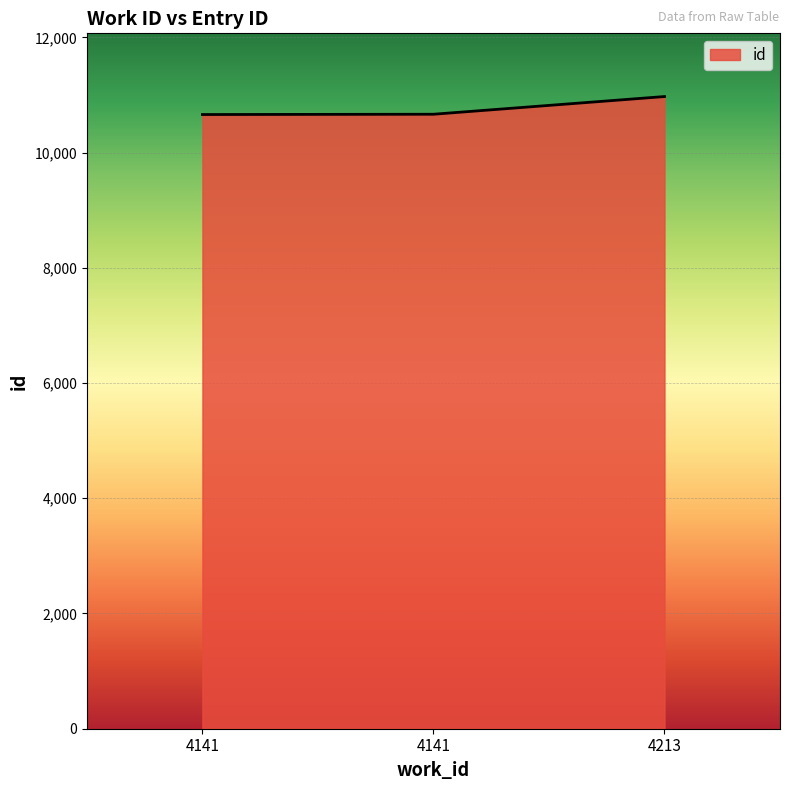

How many series are shown in this chart?

1